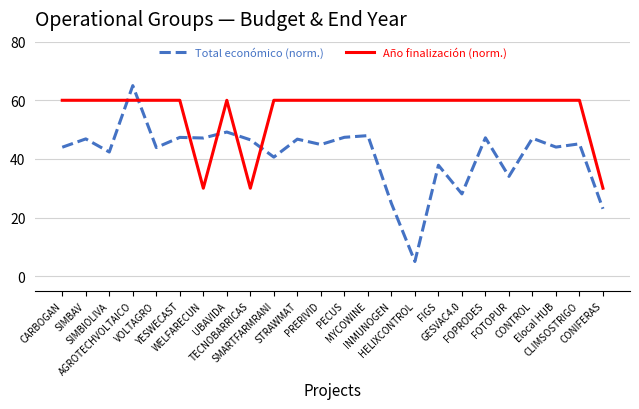

Which series has the largest range (max minus min)?

Total económico (norm.)